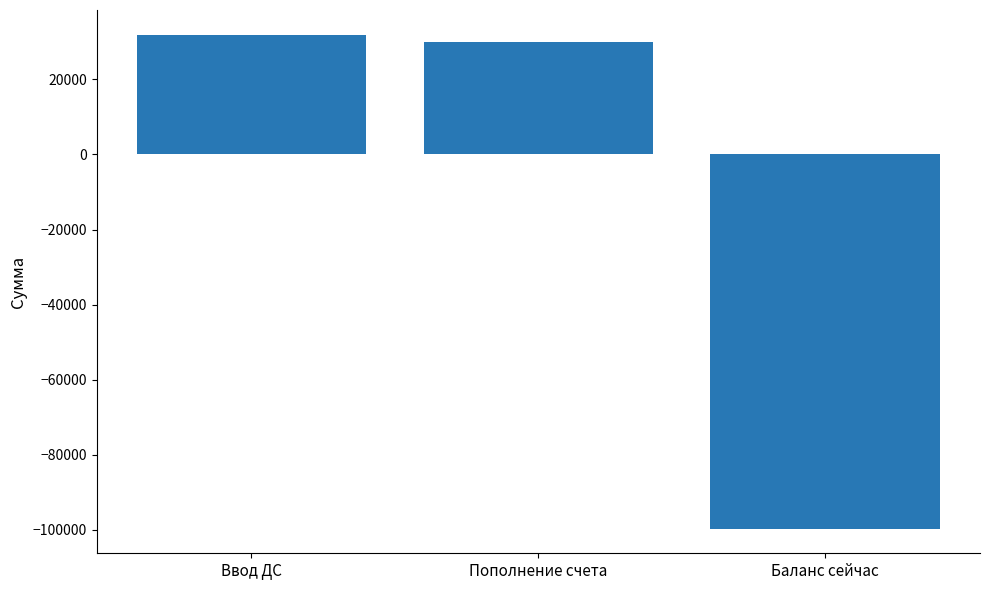

Reading right to left, transcribe all the data shown in this chart.

Баланс сейчас=-99700.9	Пополнение счета=30000.0	Ввод ДС=31917.0